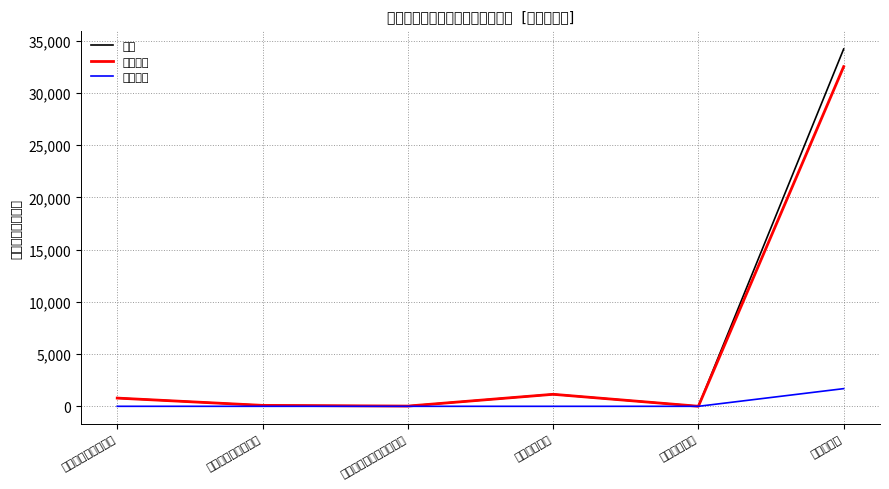

What are all the series names shown in the legend?

合计, 基本支出, 项目支出